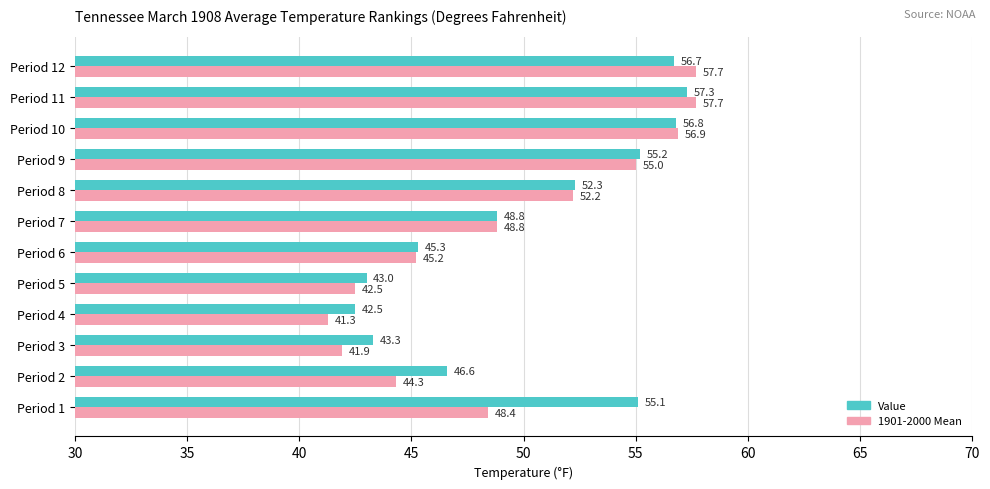

At which category is the sum across all series the highest?

Period 11